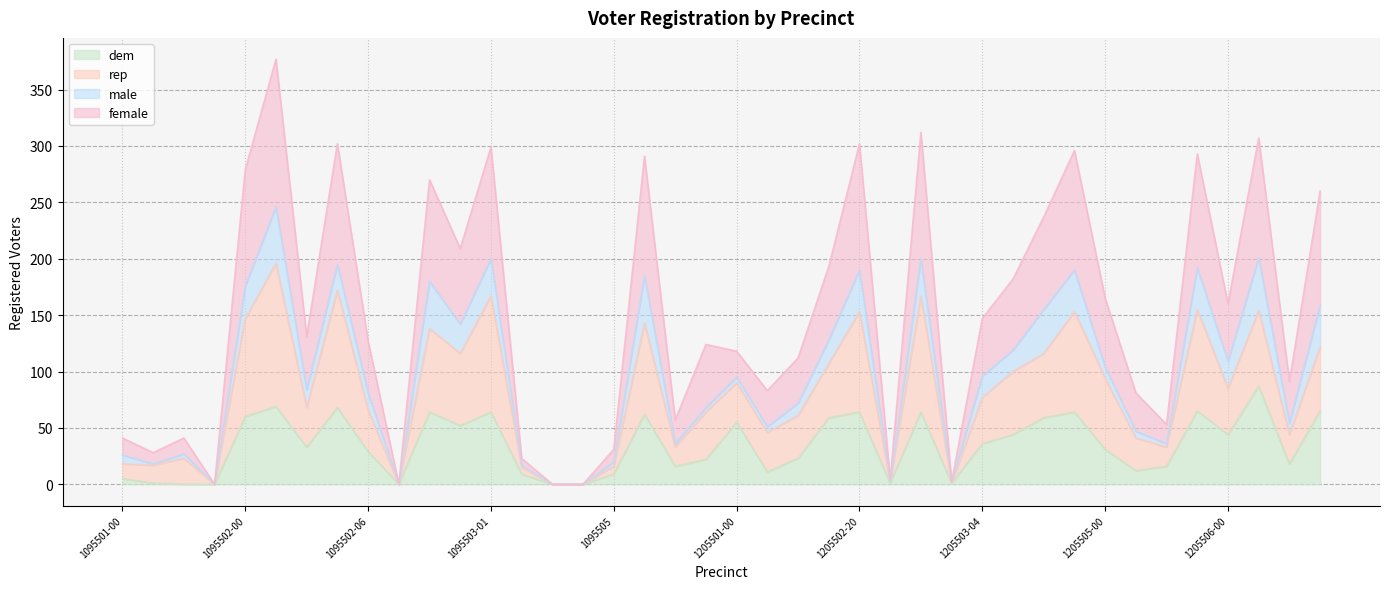

What is the highest value of the dem series?

87